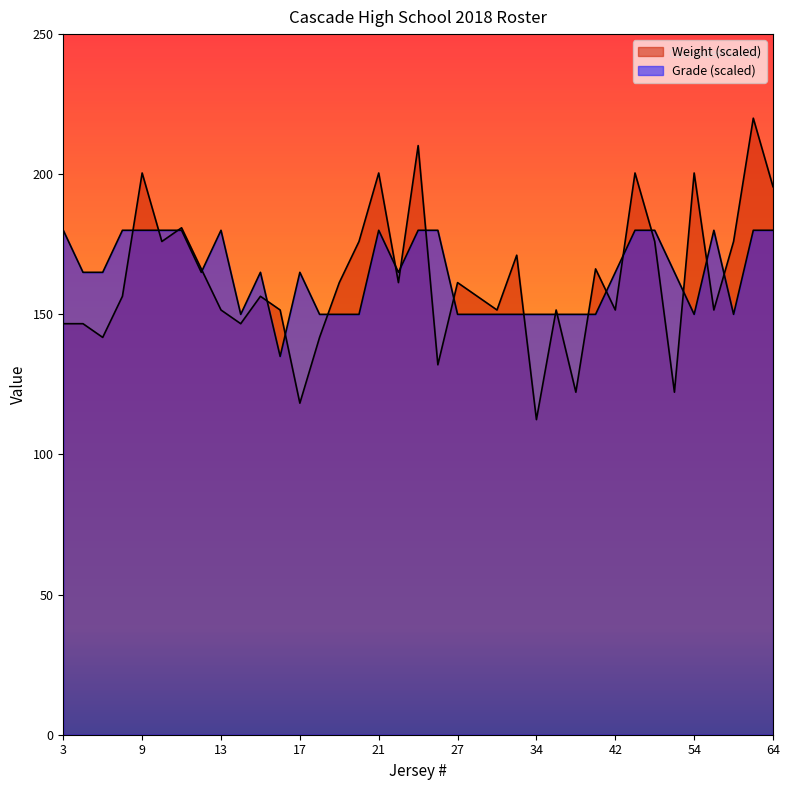

How many data points in Grade are above 165?

14